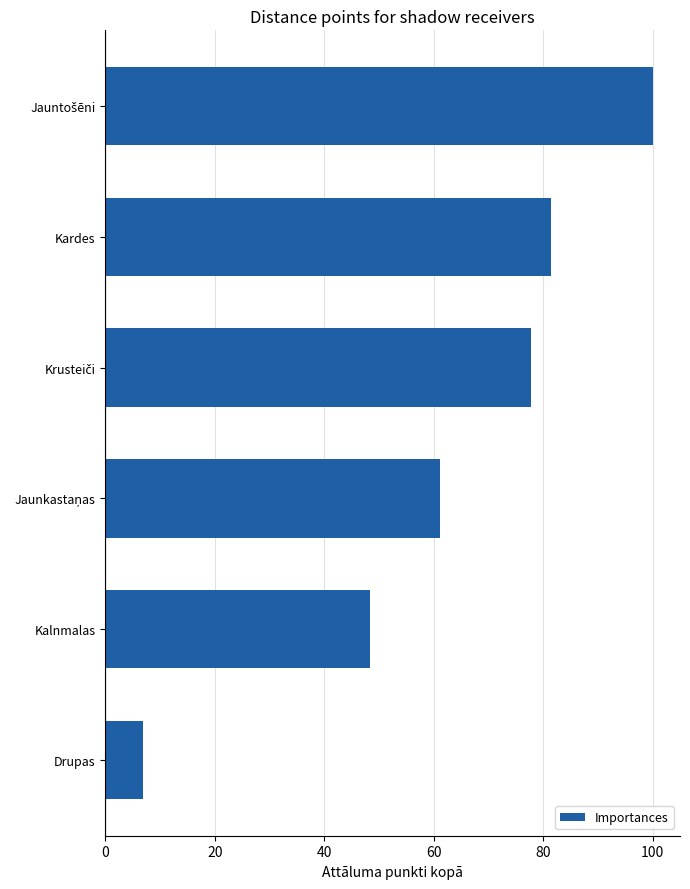

What is the greatest value displayed?

100.0